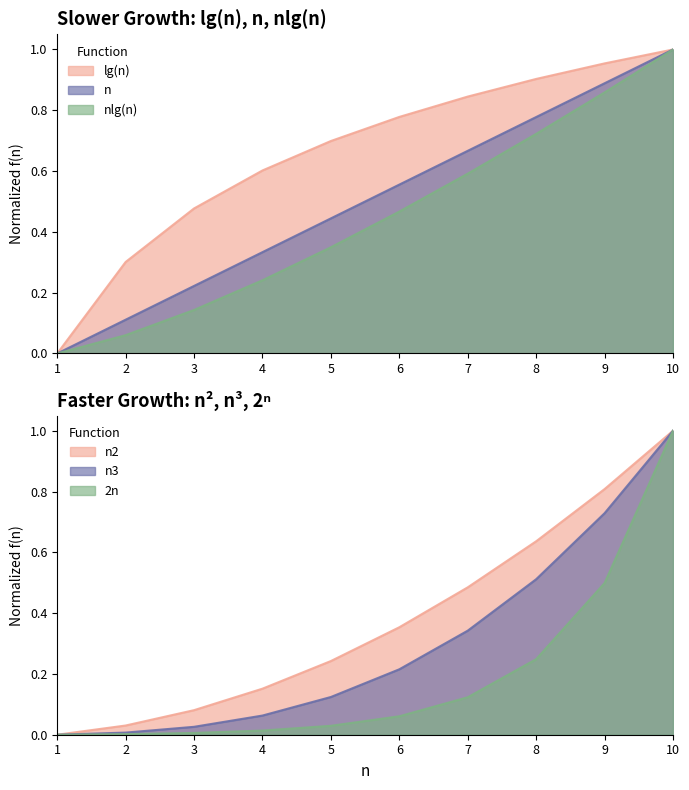

At how many categories does at least one series exceed 0?

9